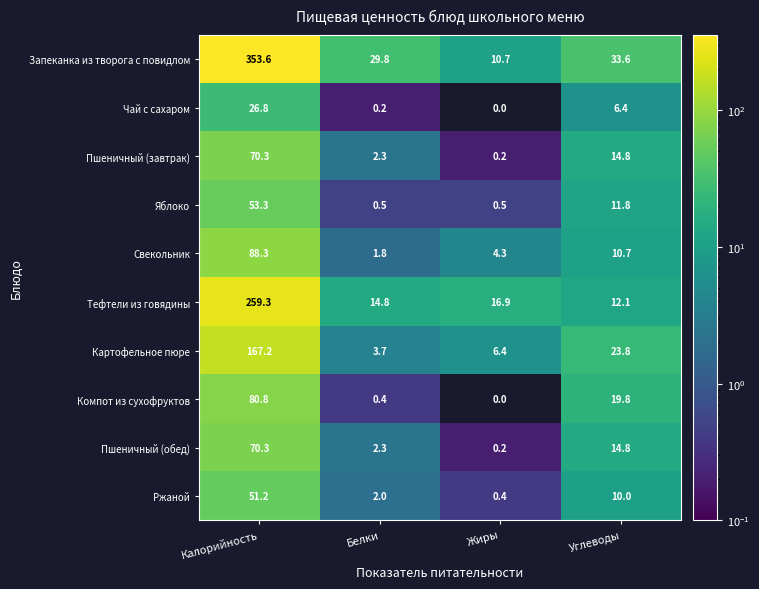

Is it true that Картофельное пюре equals 1.4 at Белки?

False